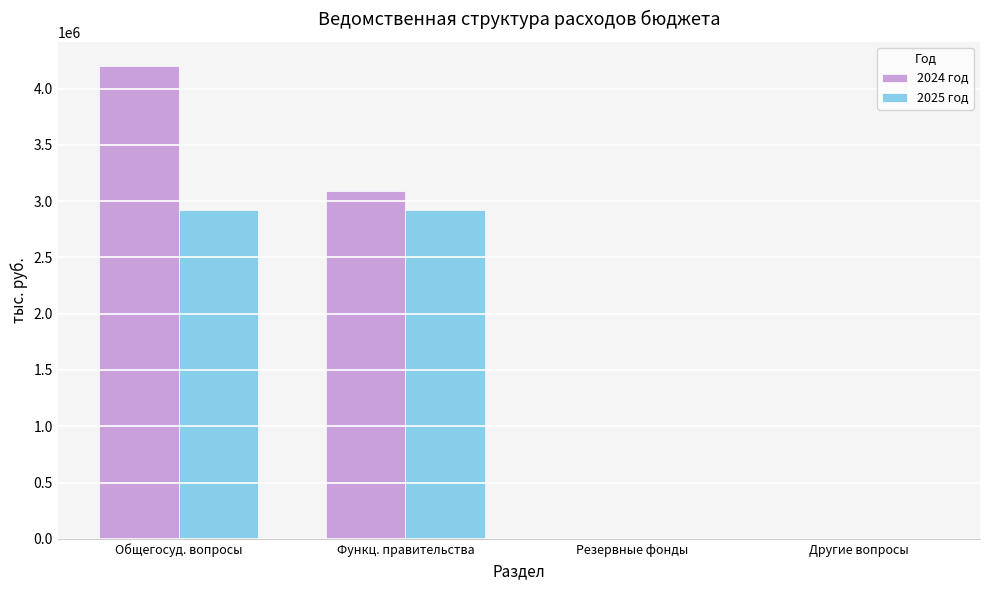

At which label does 2025 год first exceed 2918803?

Общегосуд. вопросы